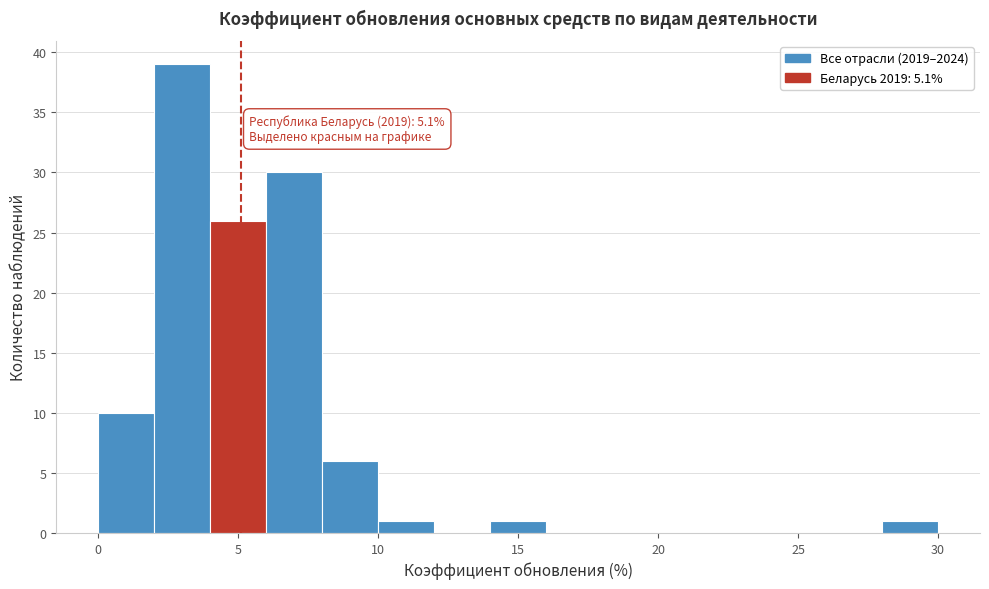

Over which range of the x-axis is the bar tallest?

2 to 4